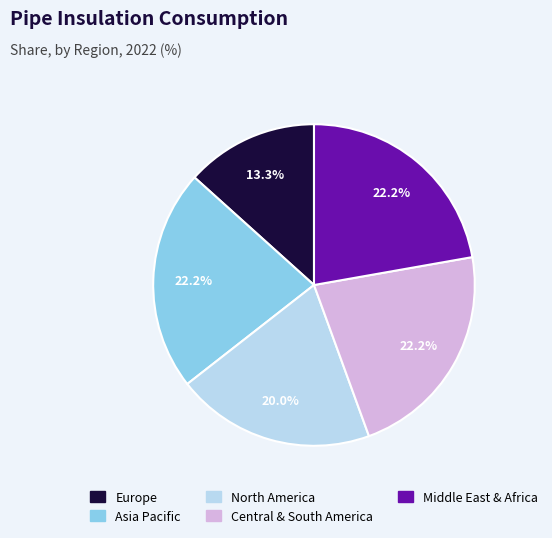

How many segments does this pie chart have?

5